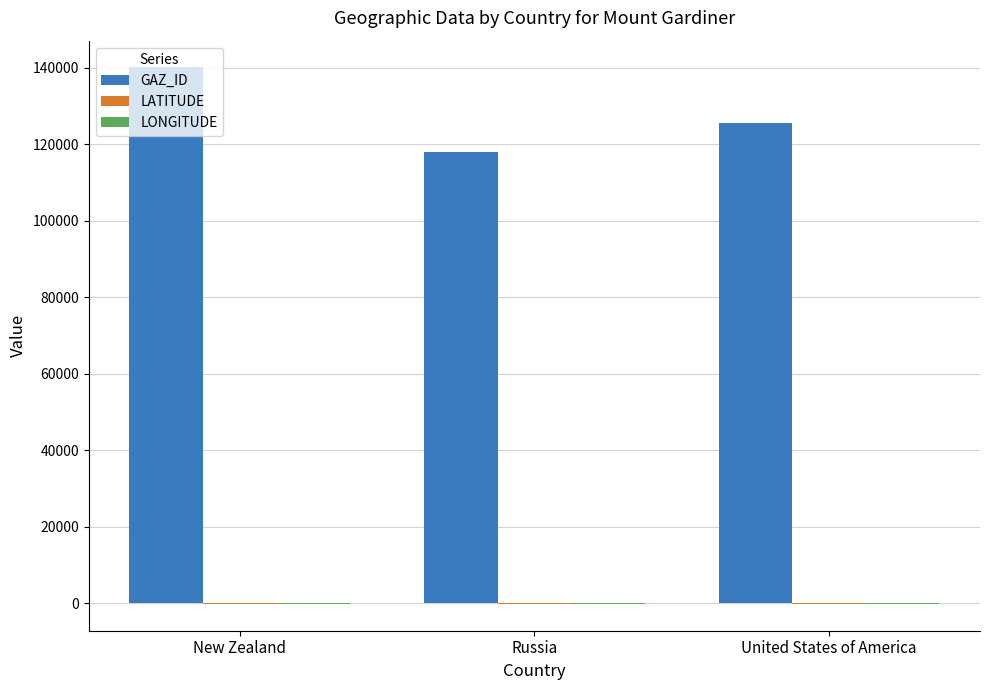

Count the number of data series in this chart.

3